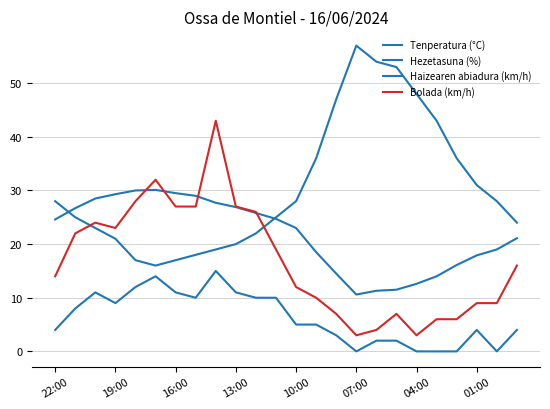

Reading left to right, list all the values displayed in this chart.

Tenperatura (°C): 24.6	26.7	28.5	29.3	30.0	30.1	29.5	29.0	27.7	26.9	25.8	24.7	23.0	18.5	14.5	10.6	11.3	11.5	12.6	14.0	16.1	17.9	19.0	21.1
Hezetasuna (%): 28.0	25.0	23.0	21.0	17.0	16.0	17.0	18.0	19.0	20.0	22.0	25.0	28.0	36.0	47.0	57.0	54.0	53.0	48.0	43.0	36.0	31.0	28.0	24.0
Haizearen abiadura (km/h): 4.0	8.0	11.0	9.0	12.0	14.0	11.0	10.0	15.0	11.0	10.0	10.0	5.0	5.0	3.0	0.0	2.0	2.0	0.0	0.0	0.0	4.0	0.0	4.0
Bolada (km/h): 14.0	22.0	24.0	23.0	28.0	32.0	27.0	27.0	43.0	27.0	26.0	19.0	12.0	10.0	7.0	3.0	4.0	7.0	3.0	6.0	6.0	9.0	9.0	16.0